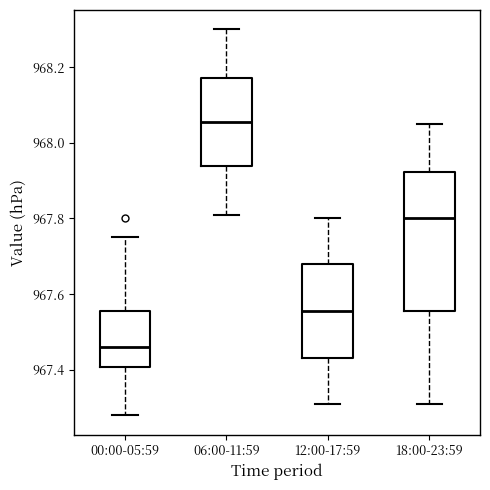

Reading left to right, transcribe this box plot: for each box, give where its median line is, the range the box spans, and where its two whiskers end, as read against the y-axis. The values are not printed on the chart, so give them approximately, as read against the axis.

00:00-05:59: median 967.46, box 967.40 to 967.56, whiskers 967.28 to 967.76
06:00-11:59: median 968.06, box 967.94 to 968.18, whiskers 967.82 to 968.30
12:00-17:59: median 967.56, box 967.44 to 967.68, whiskers 967.32 to 967.80
18:00-23:59: median 967.80, box 967.56 to 967.92, whiskers 967.32 to 968.06